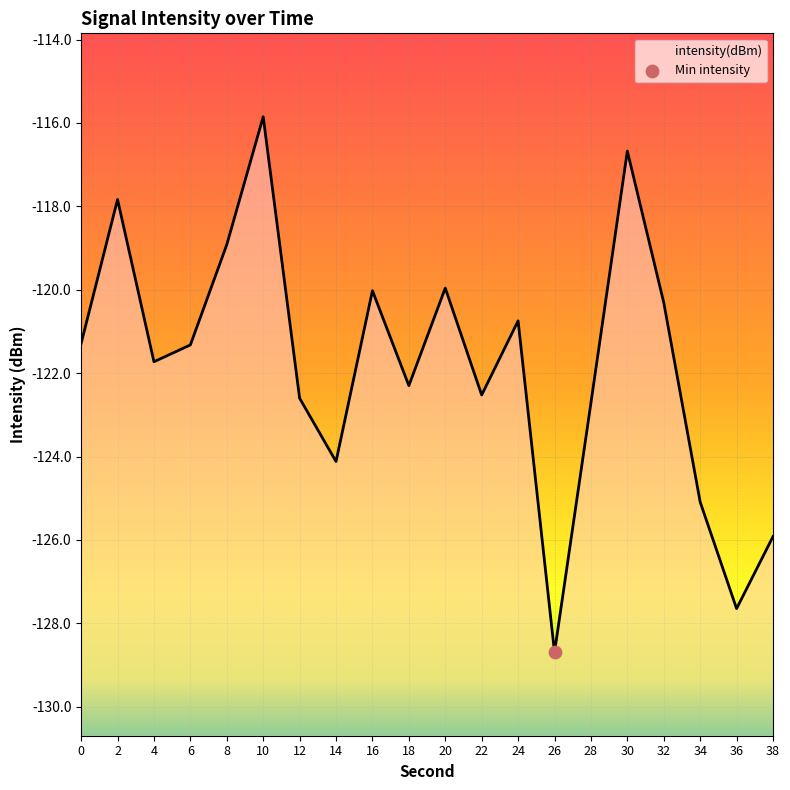

Between 2 and 20, which is larger?

2